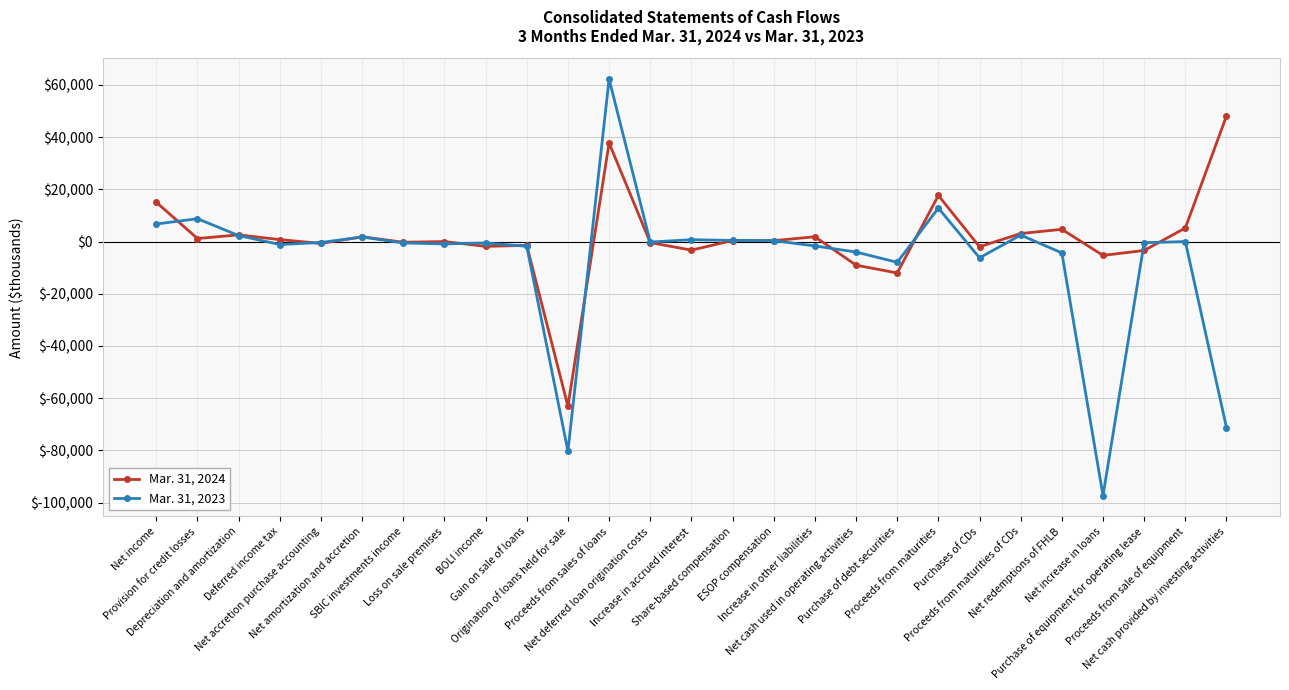

True or false: Mar. 31, 2024 has more than 2 points higher than both neighbors.

True